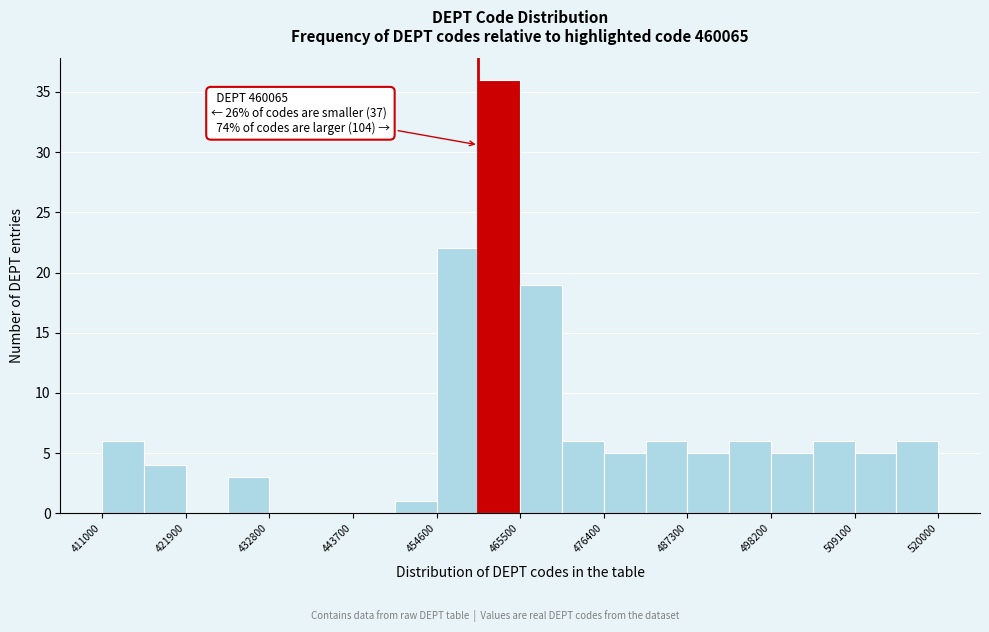

Around what value on the x-axis is the tallest bar? Give the approximate position of its centre, as read against the axis.

462000